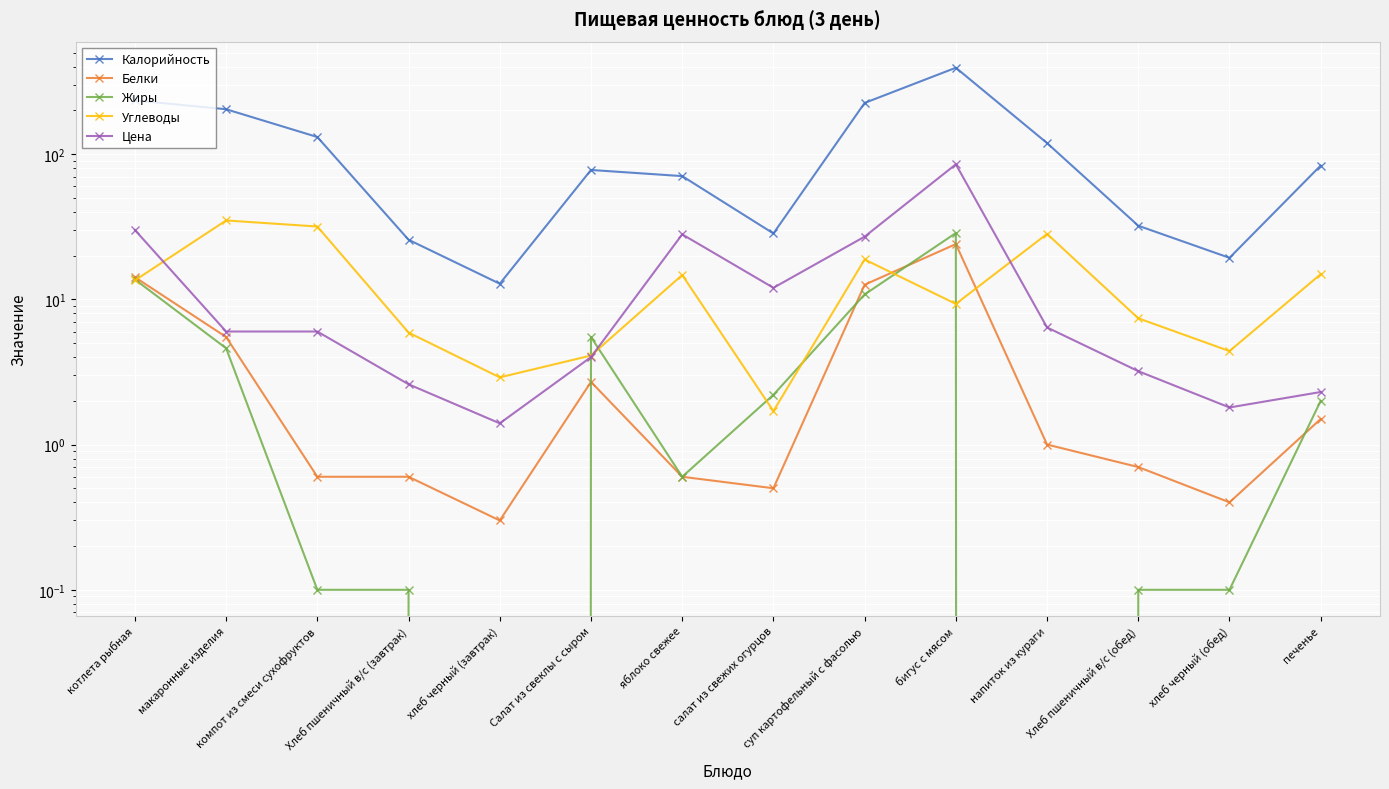

What is the difference between the maximum and minimum values in the Цена series?

83.6